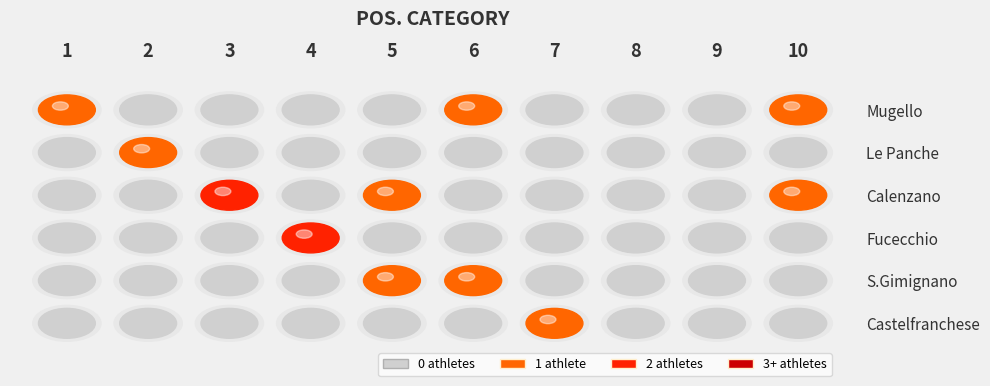

Reading left to right, what are all the values shown in this chart?

1	2	3	4	5	6	7	8	9	10